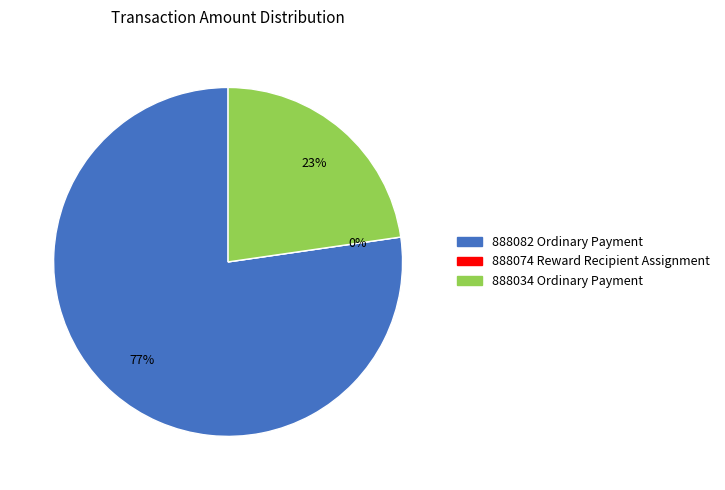

To the nearest percent, what is the combined percentage of 888034 Ordinary Payment and 888074 Reward Recipient Assignment?

23%